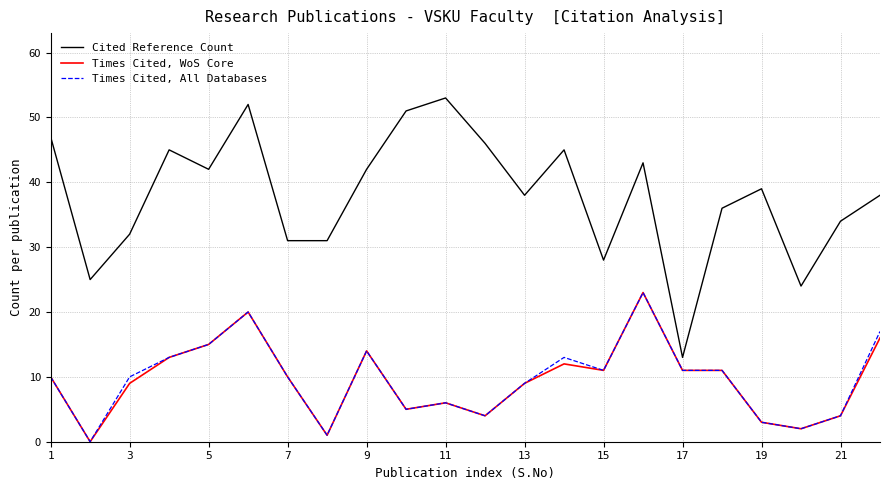

Which series has the largest total across all categories?

Cited Reference Count